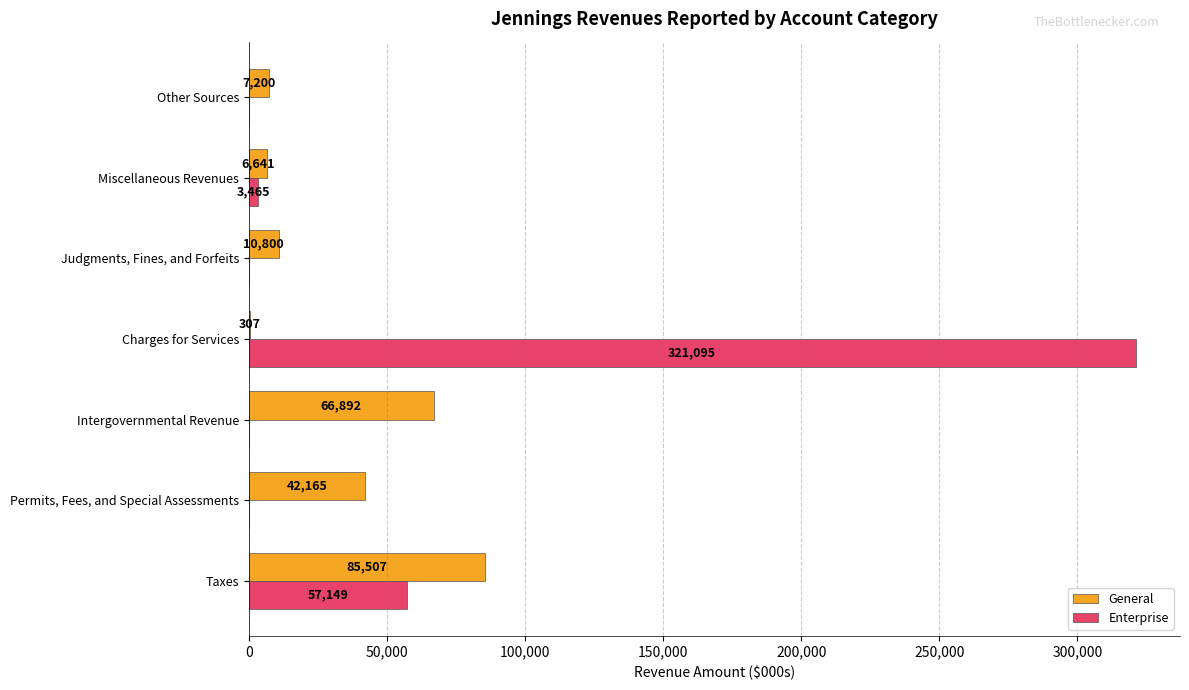

What is the sum of all Enterprise values?

381709